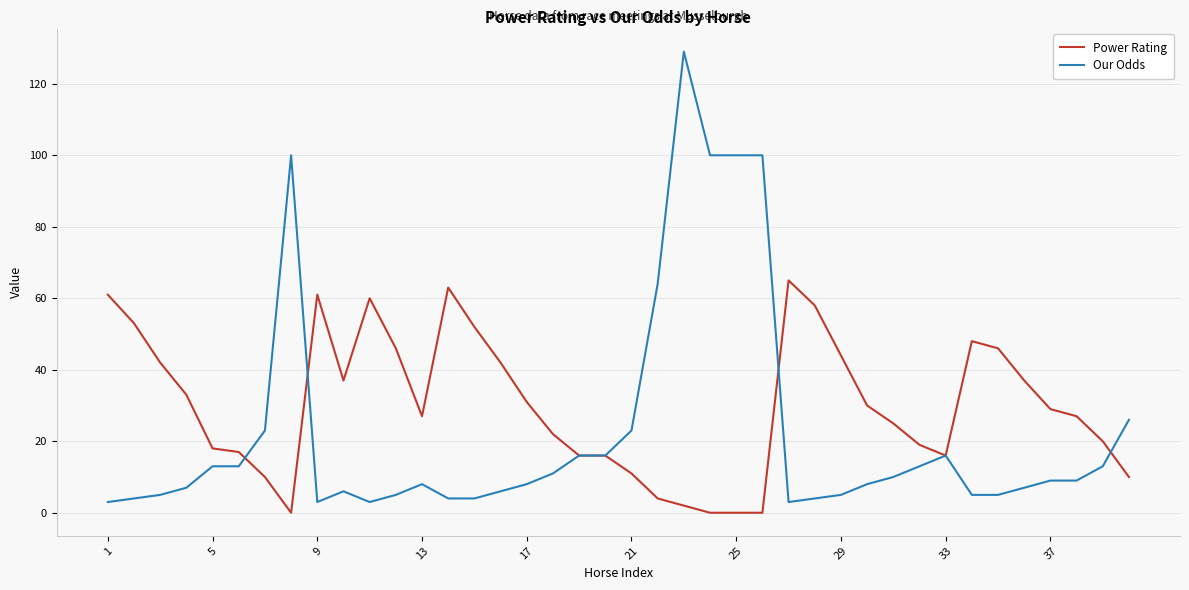

List the series in order of their overall mean, lowest first.

Our Odds, Power Rating